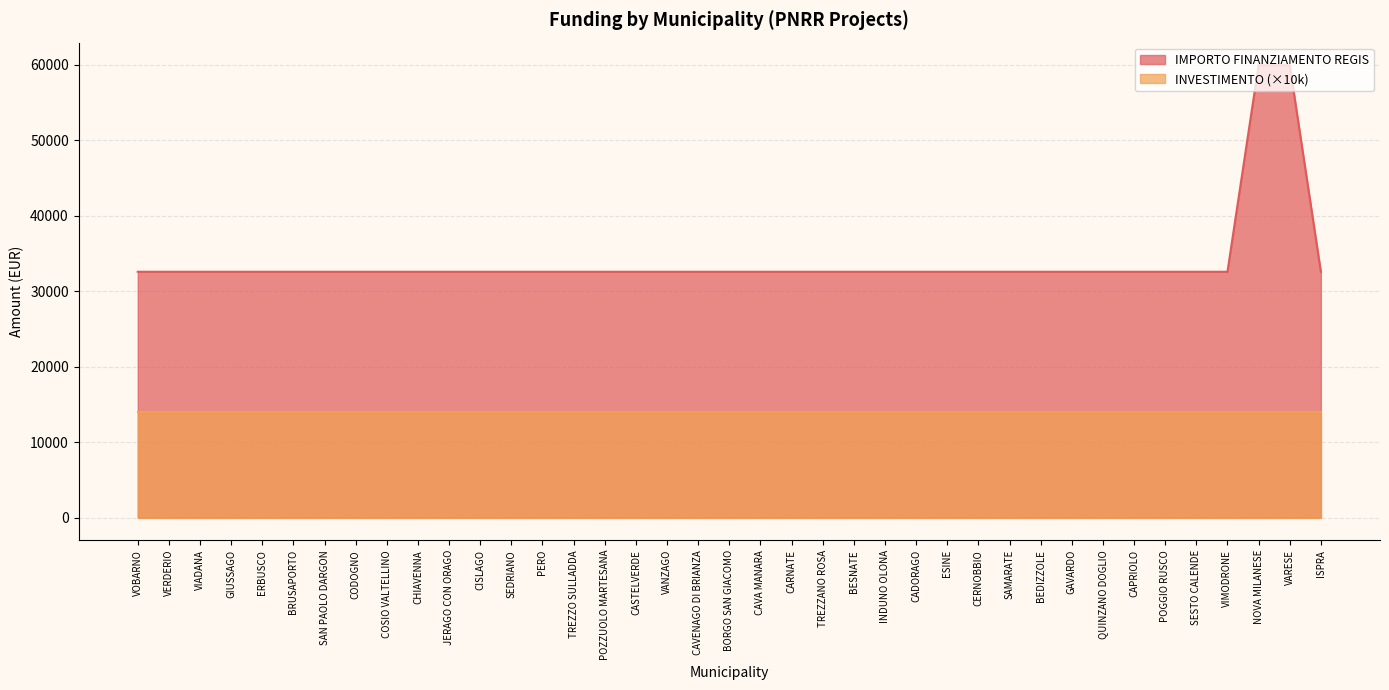

What is the greatest value displayed?

59966